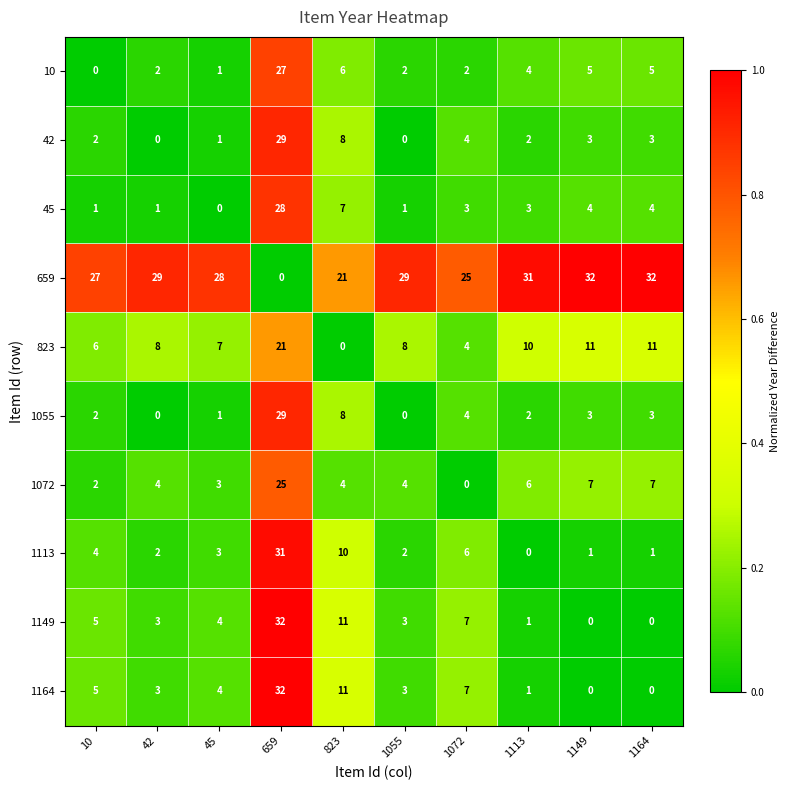

What is the highest value of the 1149 series?

32